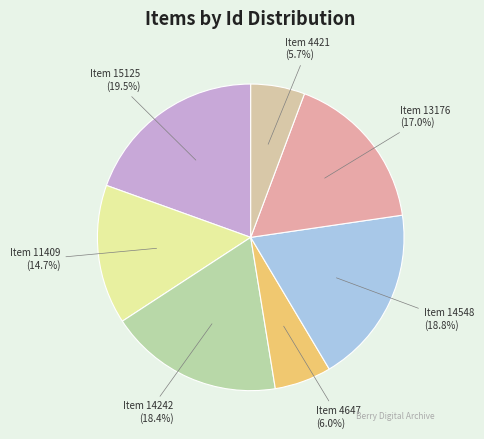

How much of the chart is everything except Item 4647?

94.0%